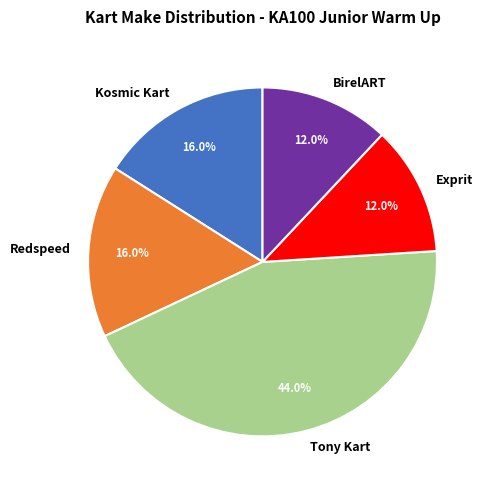

Is it true that Exprit is 12% of the pie?

True